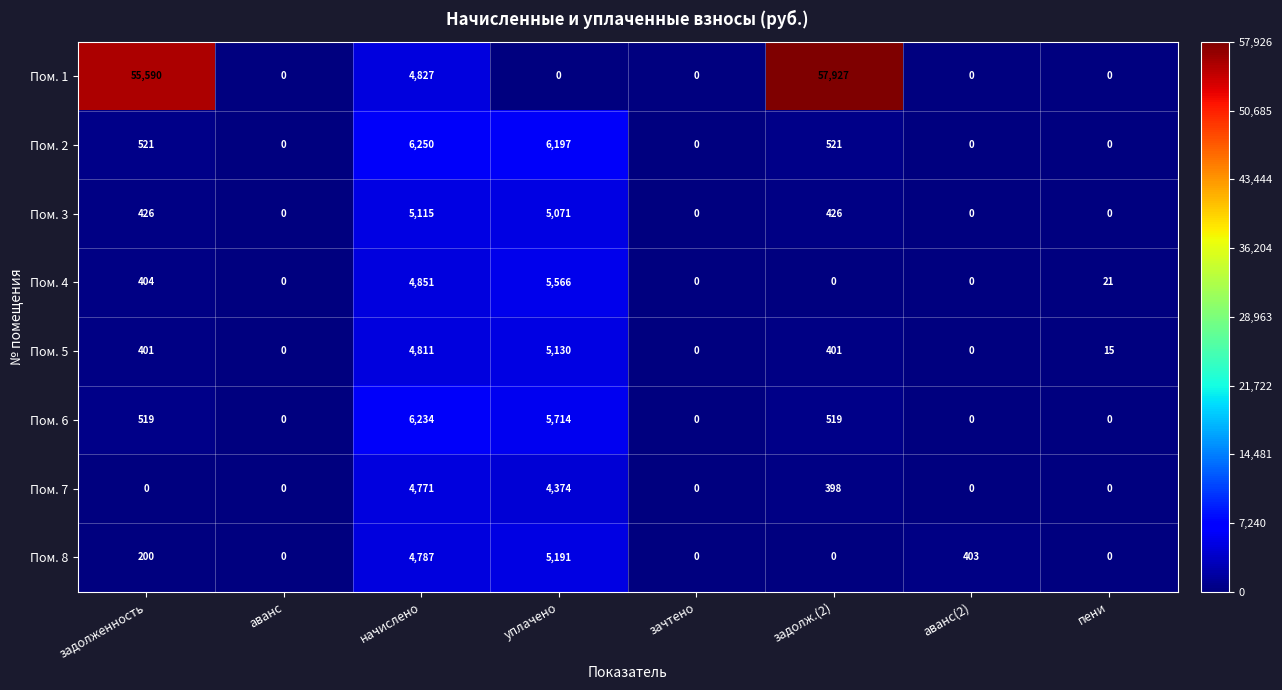

What is the average value of the Пом. 6 series?

1623